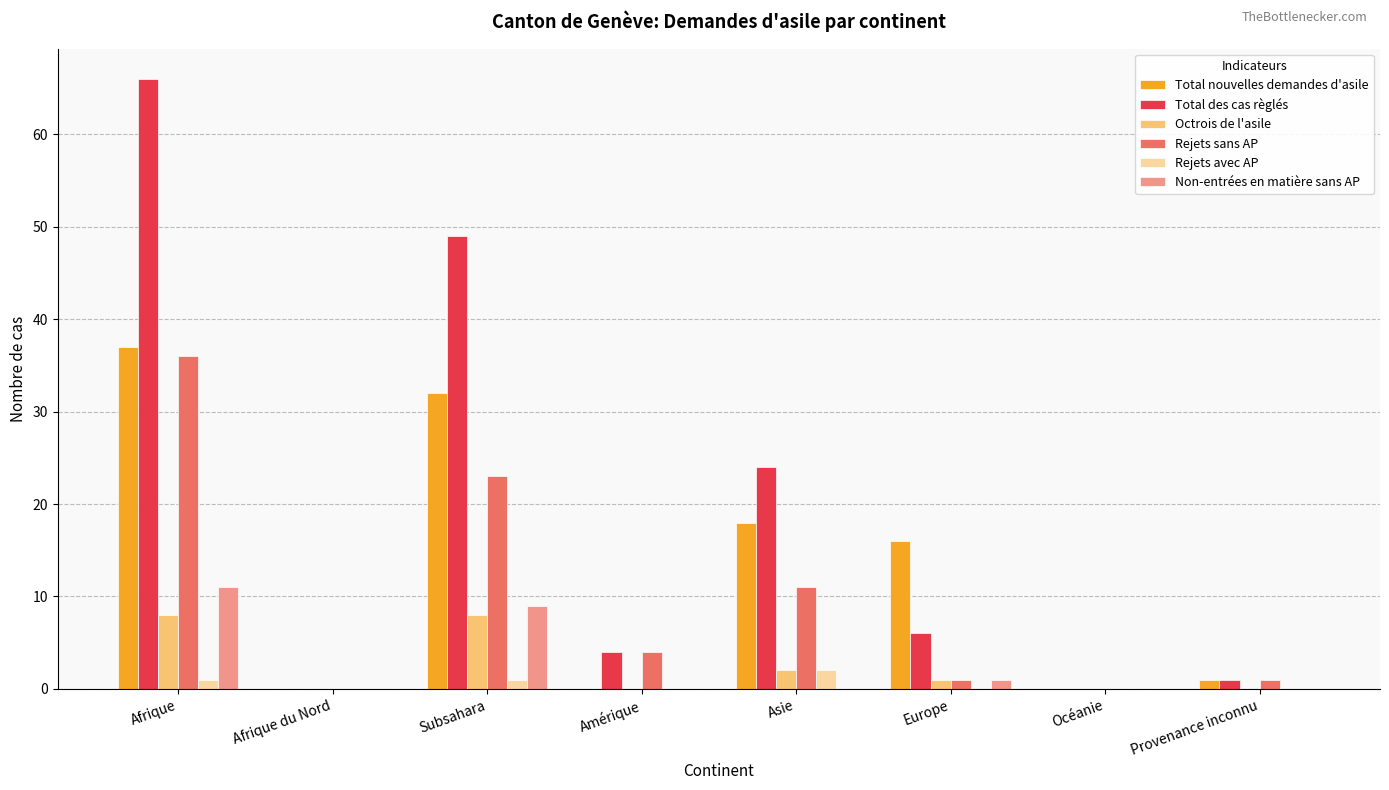

Is it true that Non-entrées en matière sans AP equals 0 at Afrique du Nord?

True